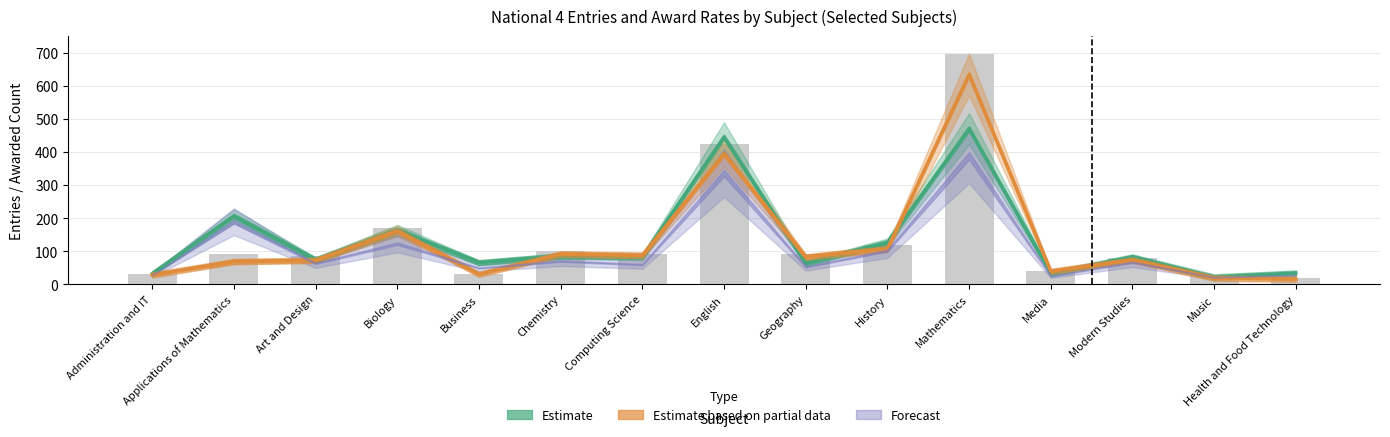

Between Computing Science and Mathematics, which is larger?

Mathematics